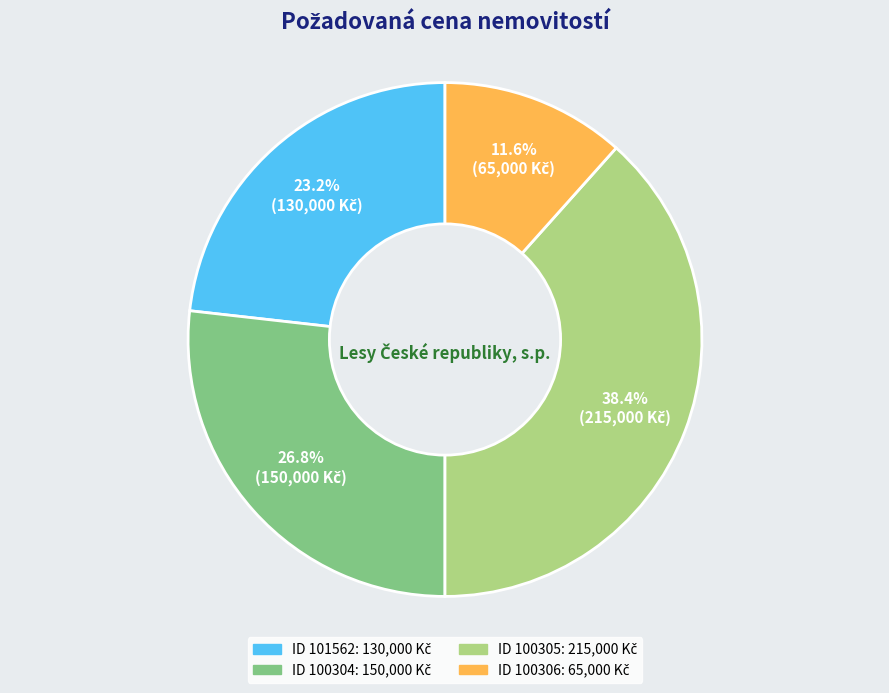

To the nearest percent, what is the difference between the largest and smallest slice percentages?

27%